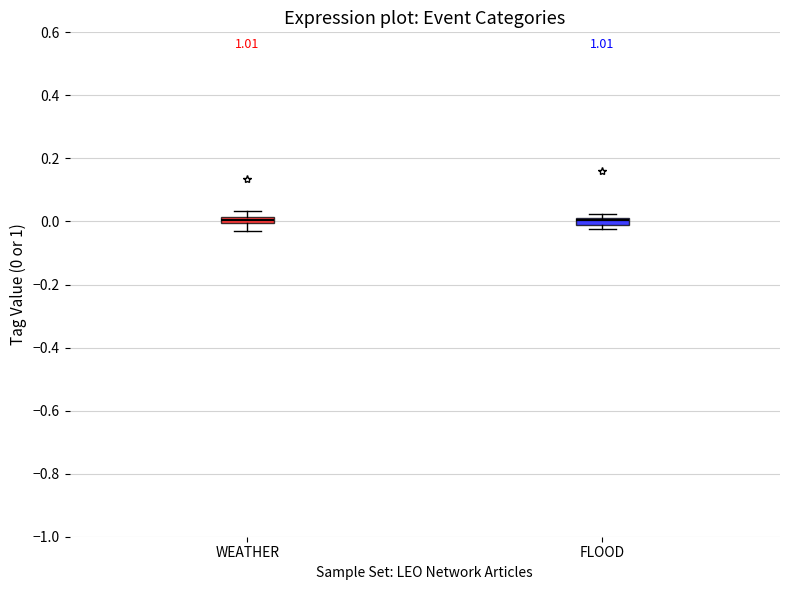

Where is the lower edge of the box for FLOOD on the y-axis? The values are not printed on the chart, so give them approximately, as read against the axis.

0.00